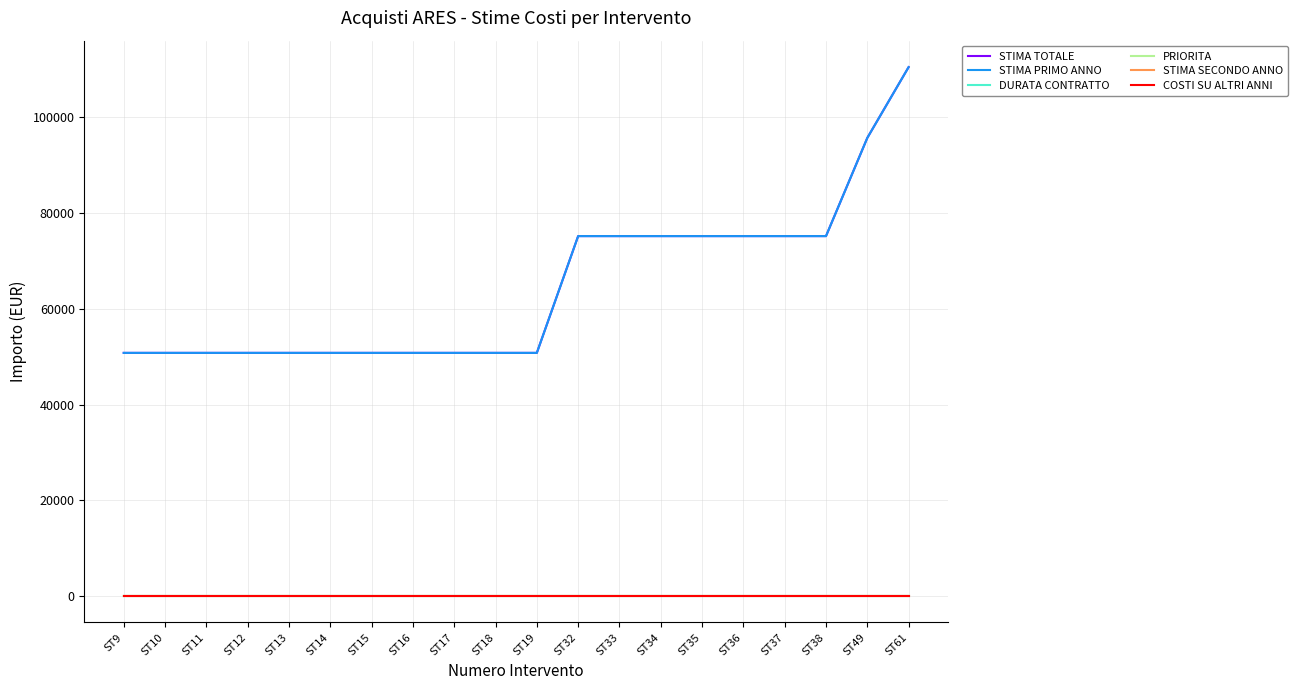

At how many categories does at least one series exceed 75375?

2